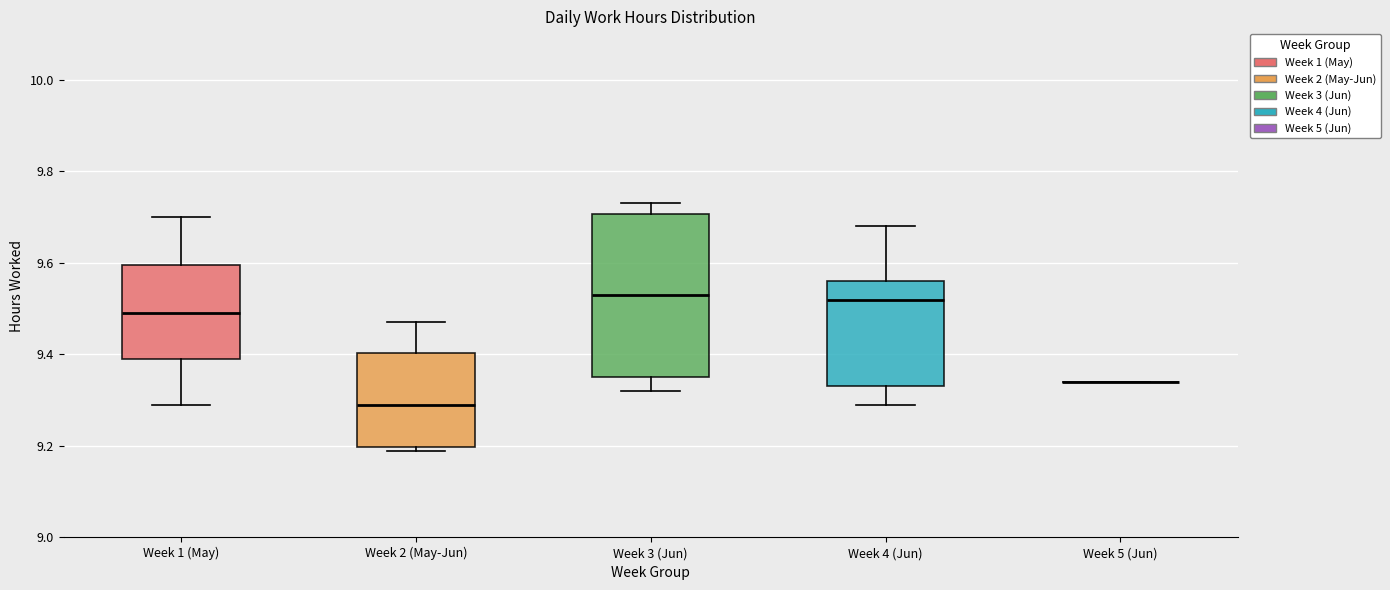

Where is the lower edge of the box for Week 2 (May-Jun) on the y-axis? The values are not printed on the chart, so give them approximately, as read against the axis.

9.20